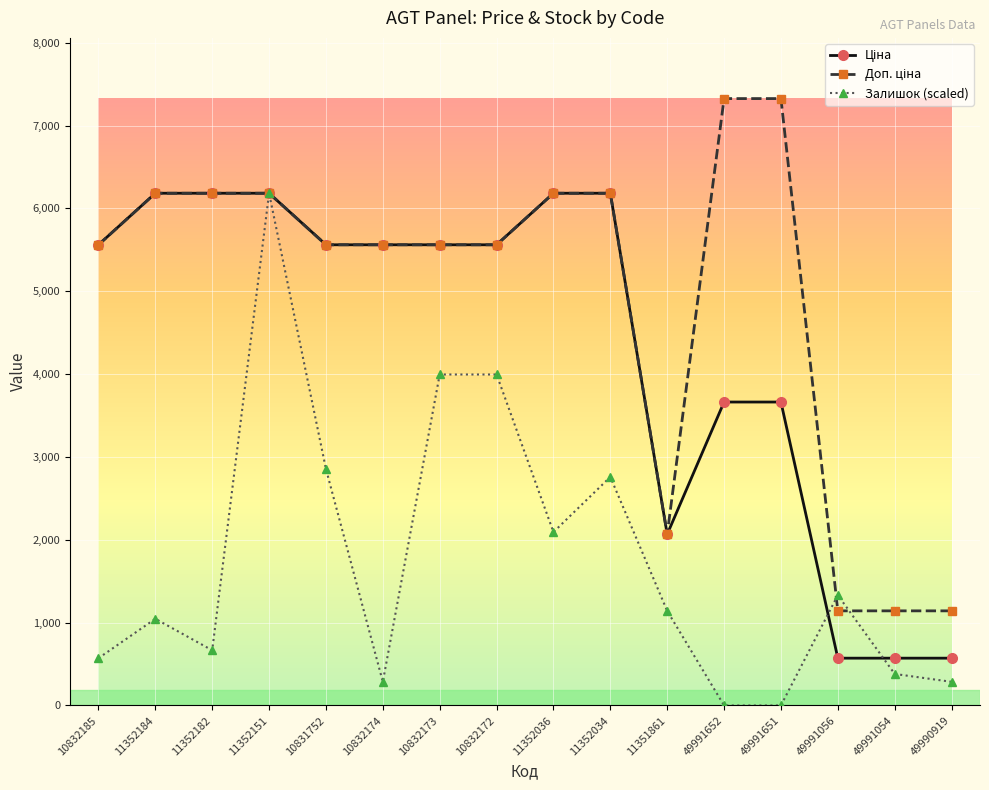

True or false: Залишок (scaled) has a value of 2853.5 at 10831752.

True